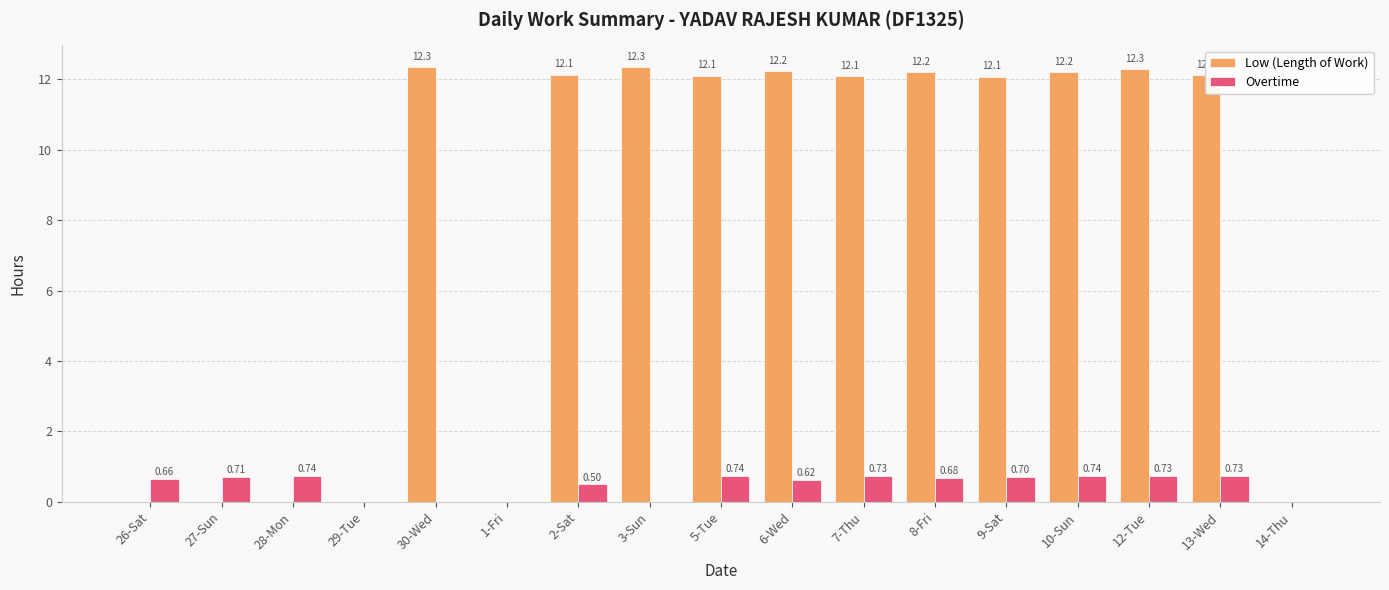

Is the value of Overtime at 27-Sun greater than the value of Low (Length of Work) at 26-Sat?

Yes